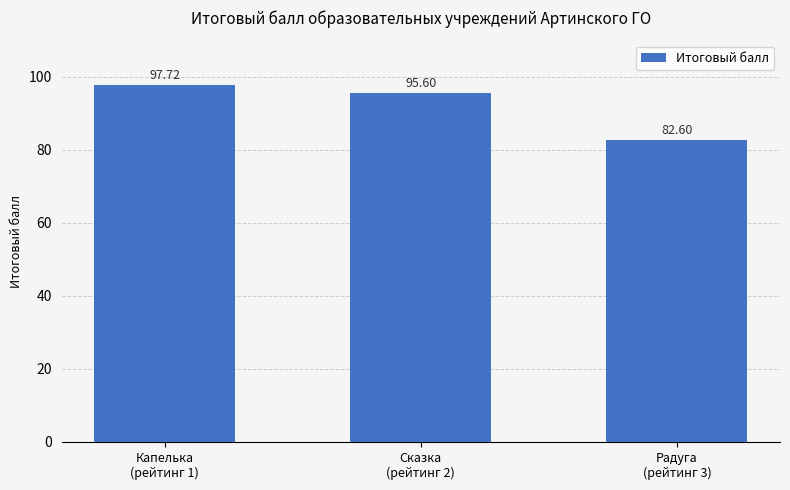

What is the value of the 1st bar from the left?

97.7